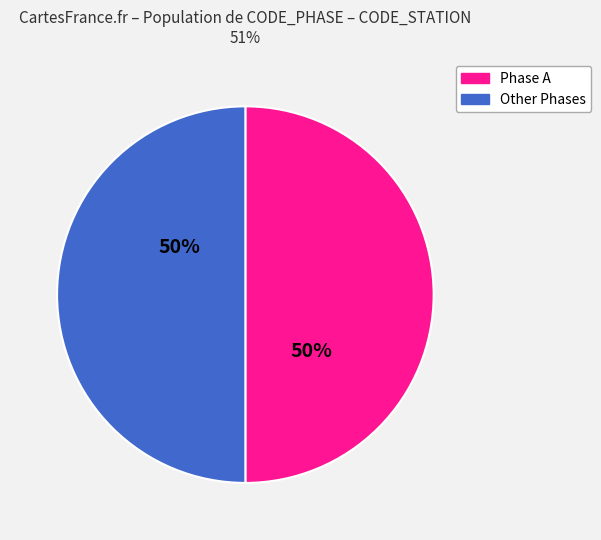

How many slices are in this pie chart?

2